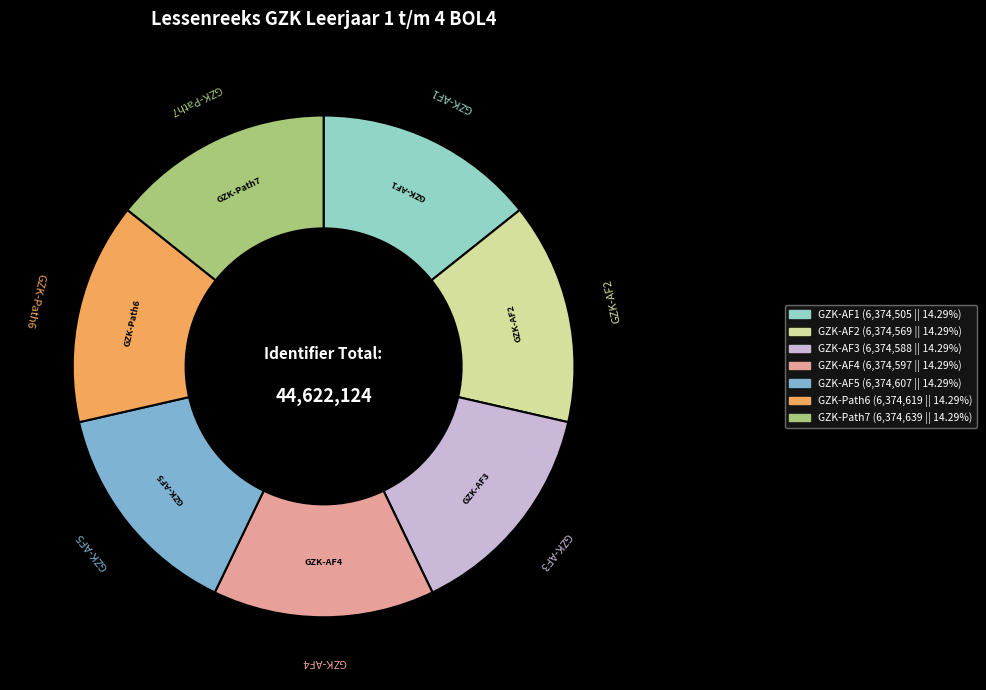

Does GZK-AF5 represent more than half of the total?

No